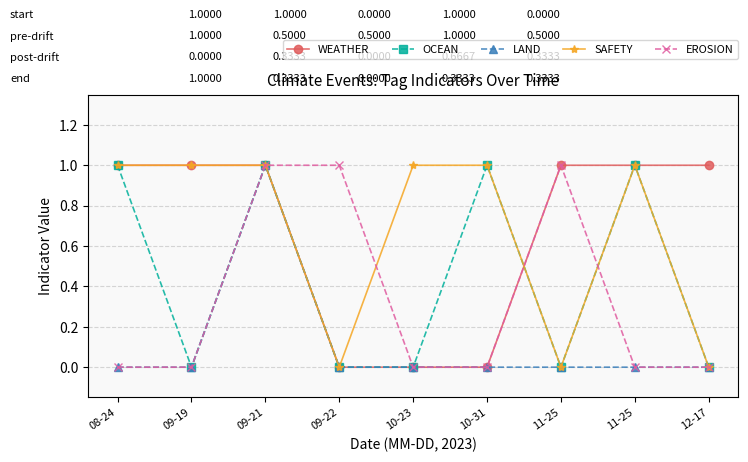

Which series has the largest range (max minus min)?

WEATHER